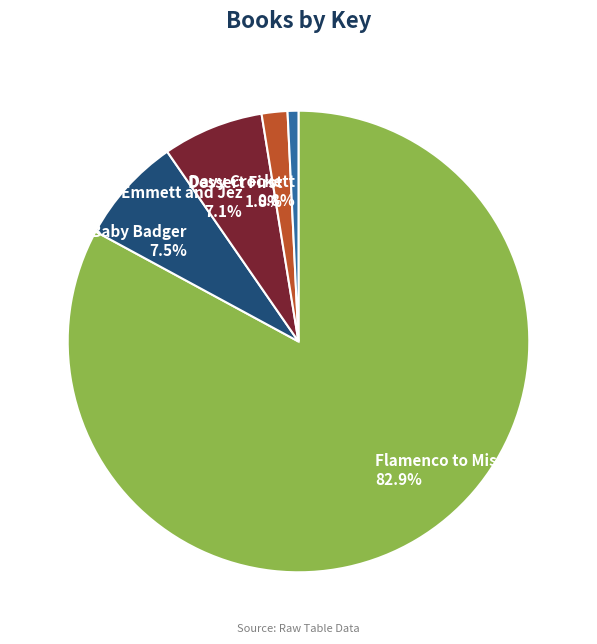

The Davy Crockett slice represents 1% of the pie. True or false?

True